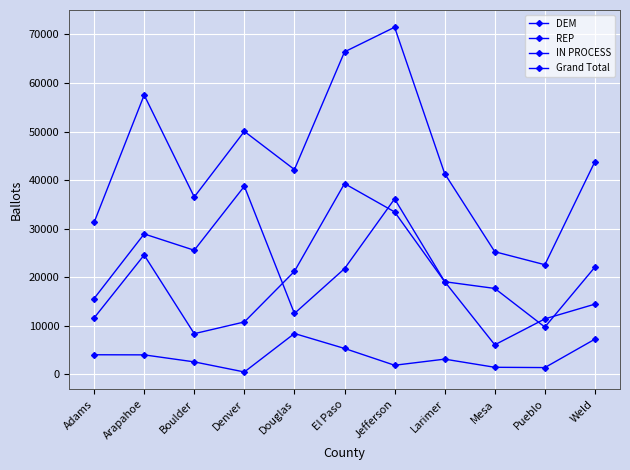

How many categories are shown in the chart?

11